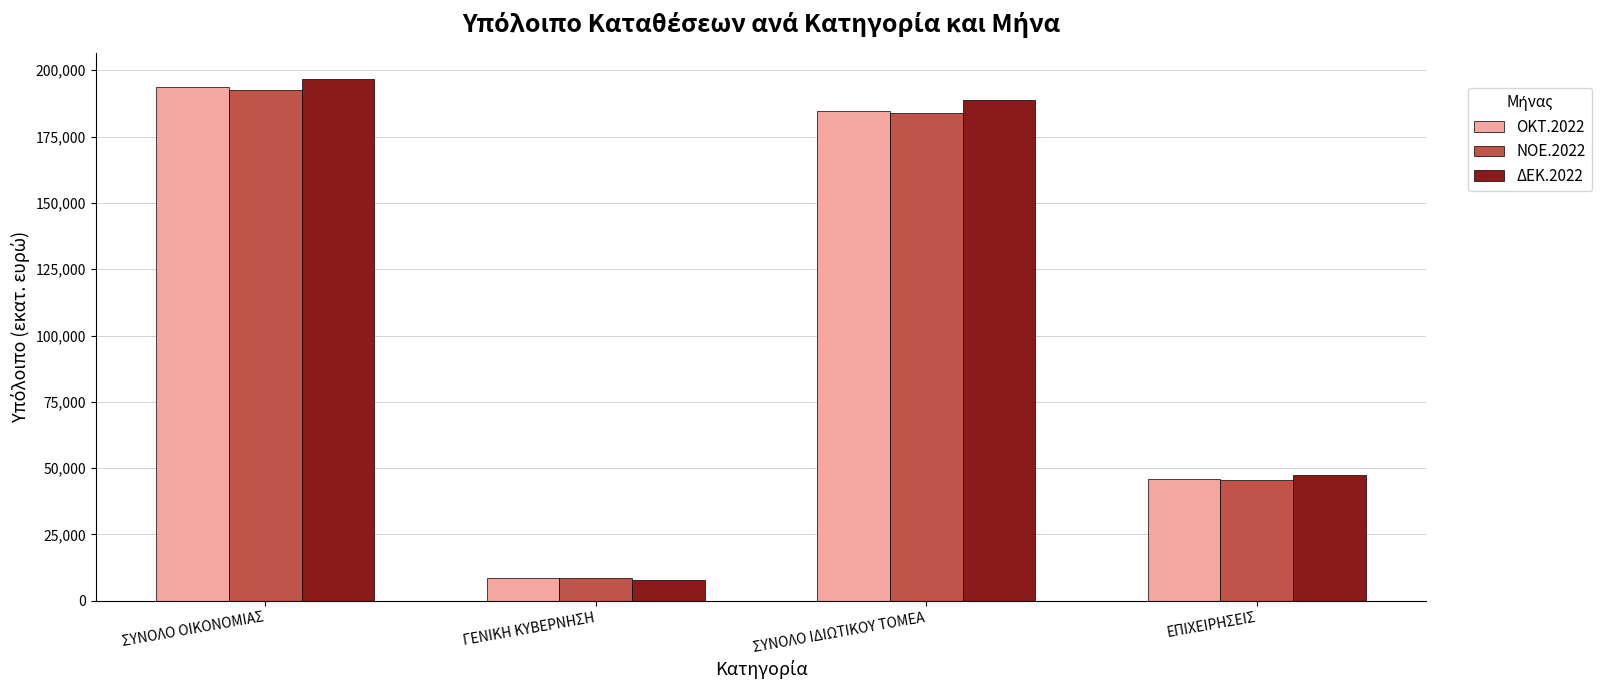

At which category is the sum across all series the highest?

ΣΥΝΟΛΟ ΟΙΚΟΝΟΜΙΑΣ